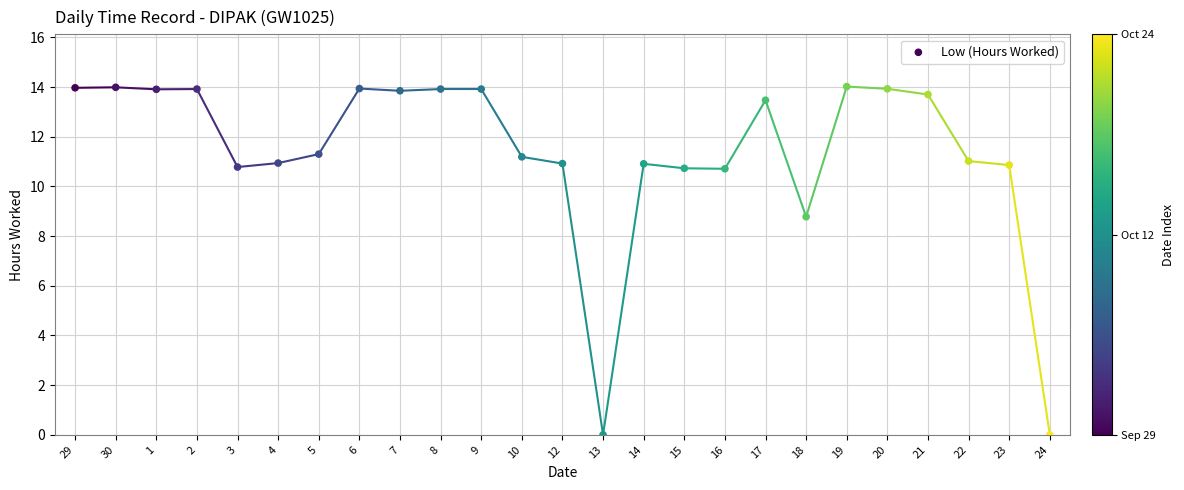

What is the range of Y values (max minus min)?

14.0